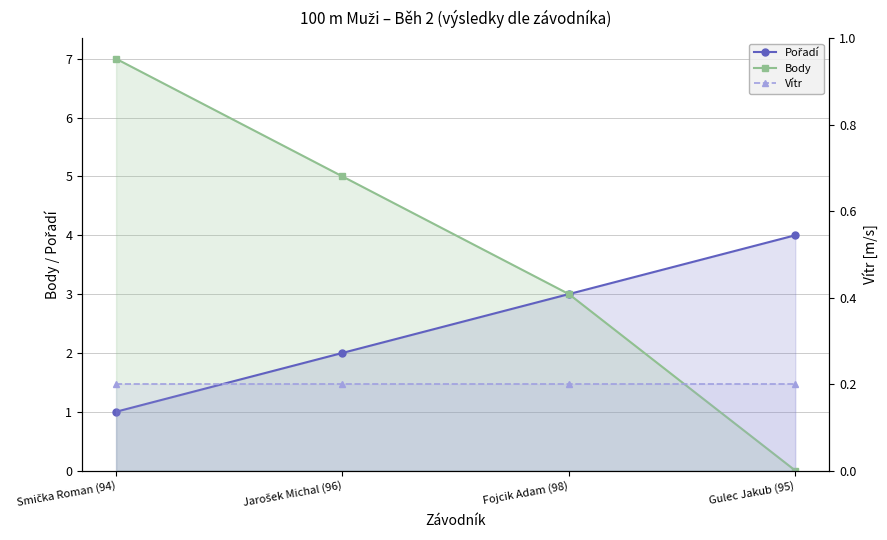

Which category has the highest value across all series?

Smička Roman (94)